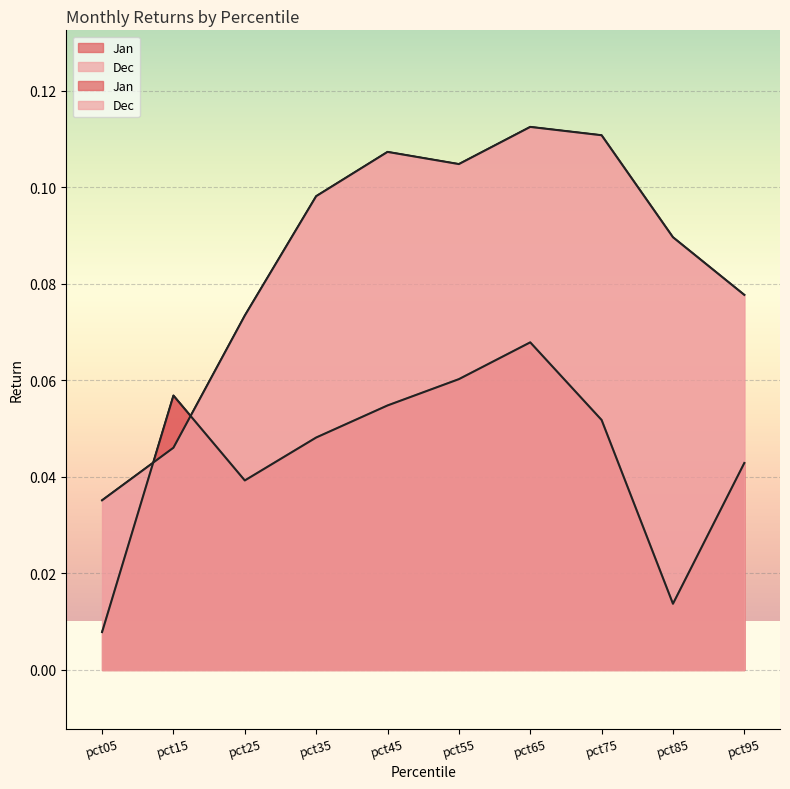

Between pct95 and pct75, which is larger?

pct75